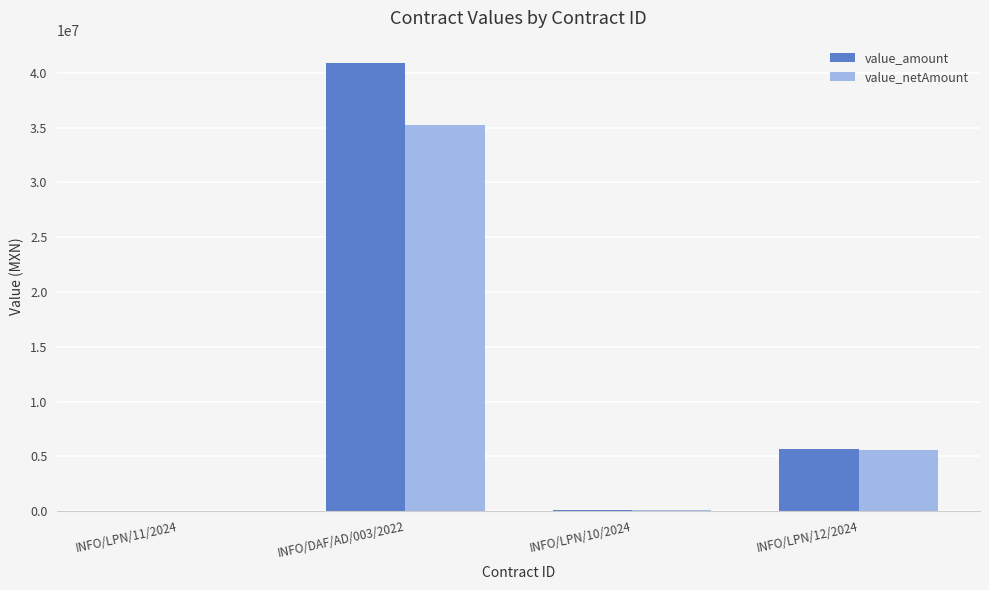

How many groups of bars are there?

4